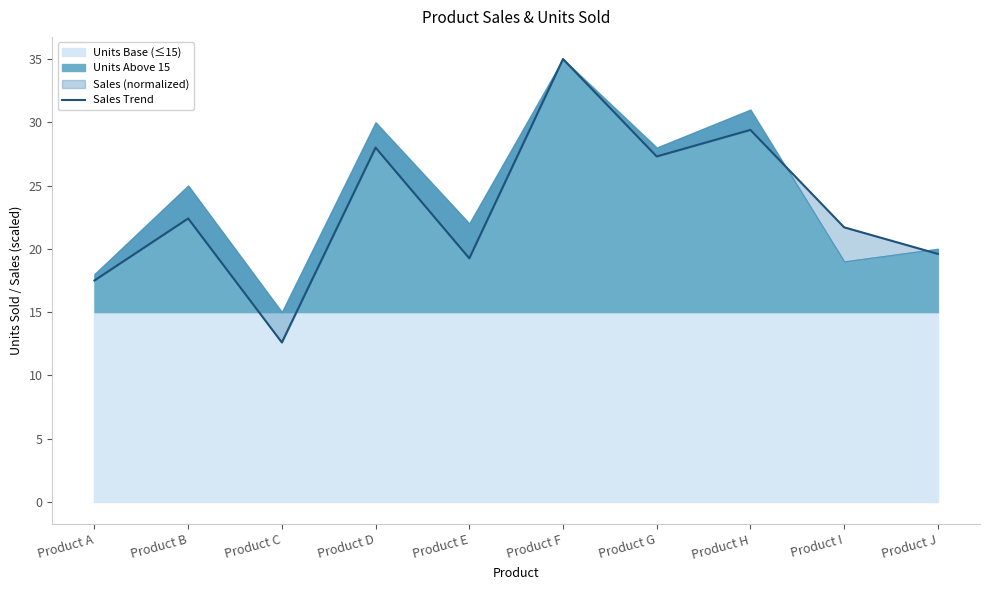

Rank the categories by value from lowest to highest.

Product C, Product A, Product E, Product J, Product I, Product B, Product G, Product D, Product H, Product F